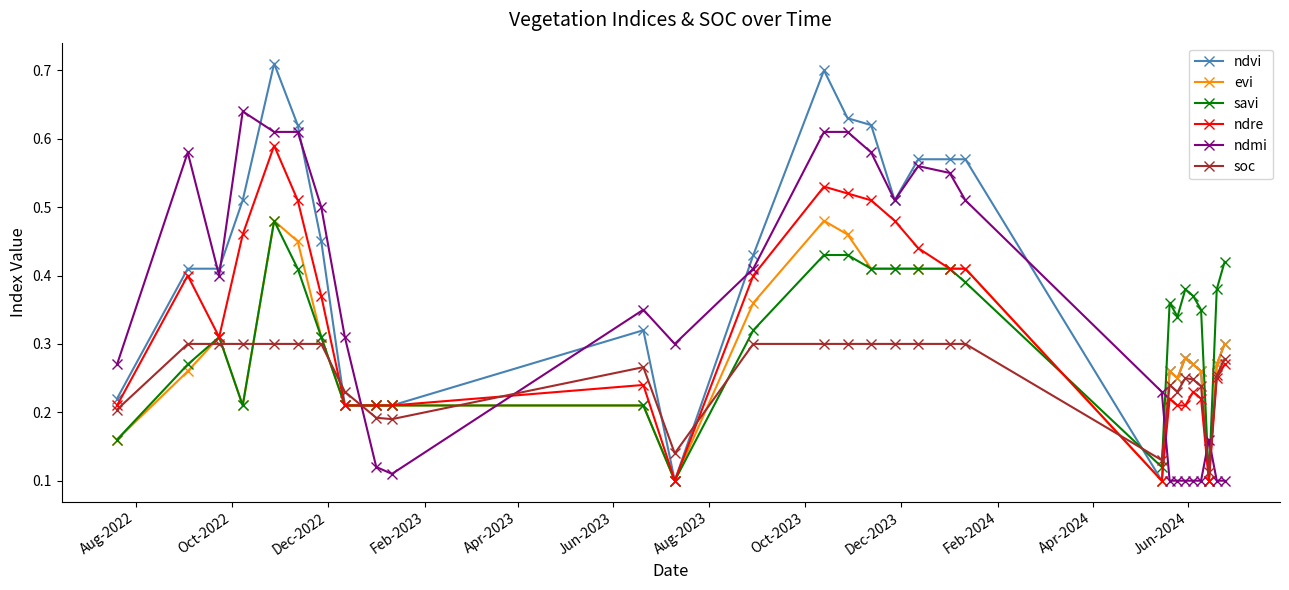

How many lines are shown in the chart?

6